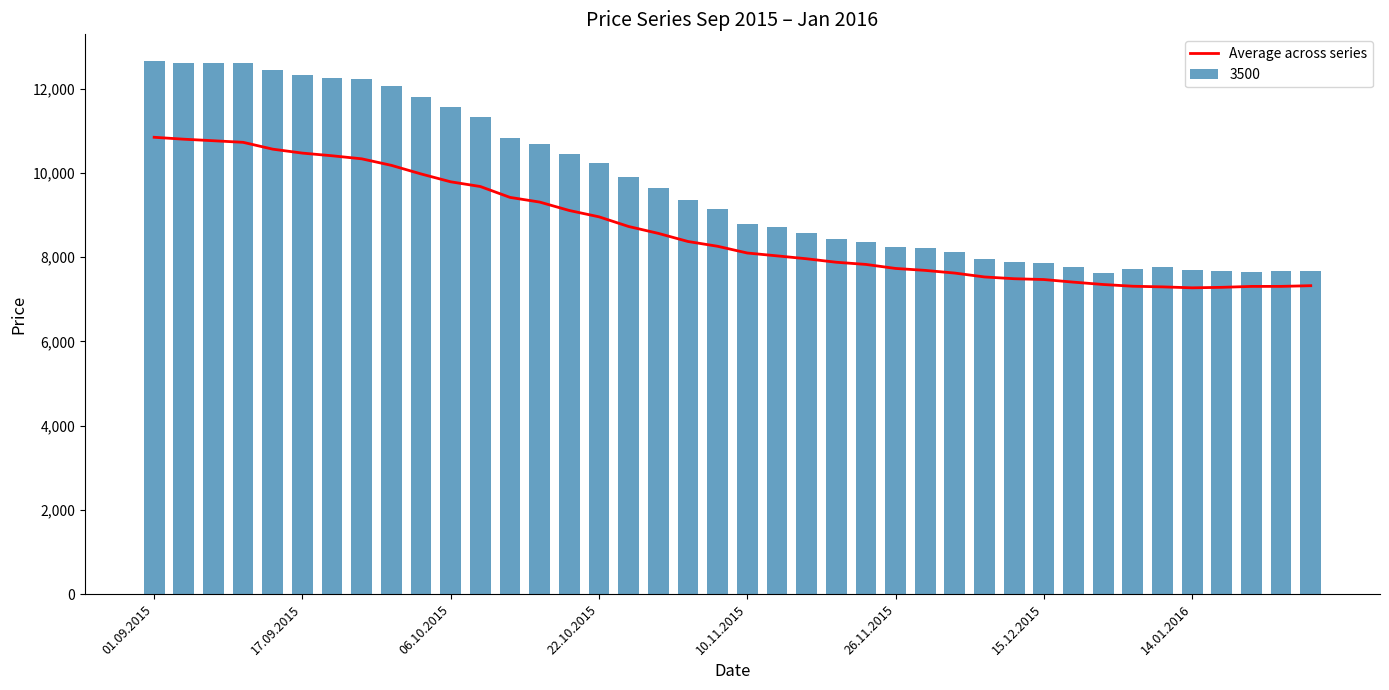

The value of Average across series at 26.11.2015 is 3456.5. True or false?

False